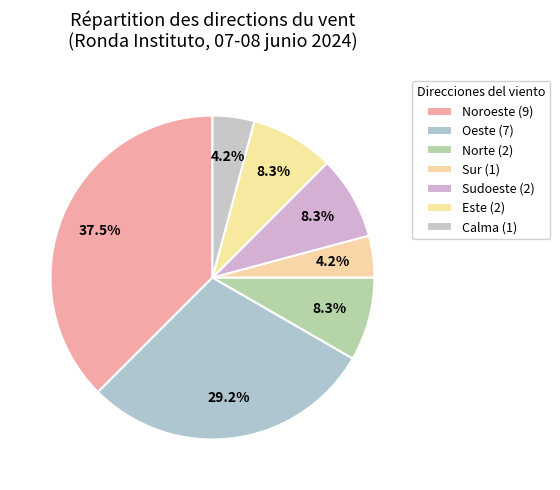

How many segments does this pie chart have?

7